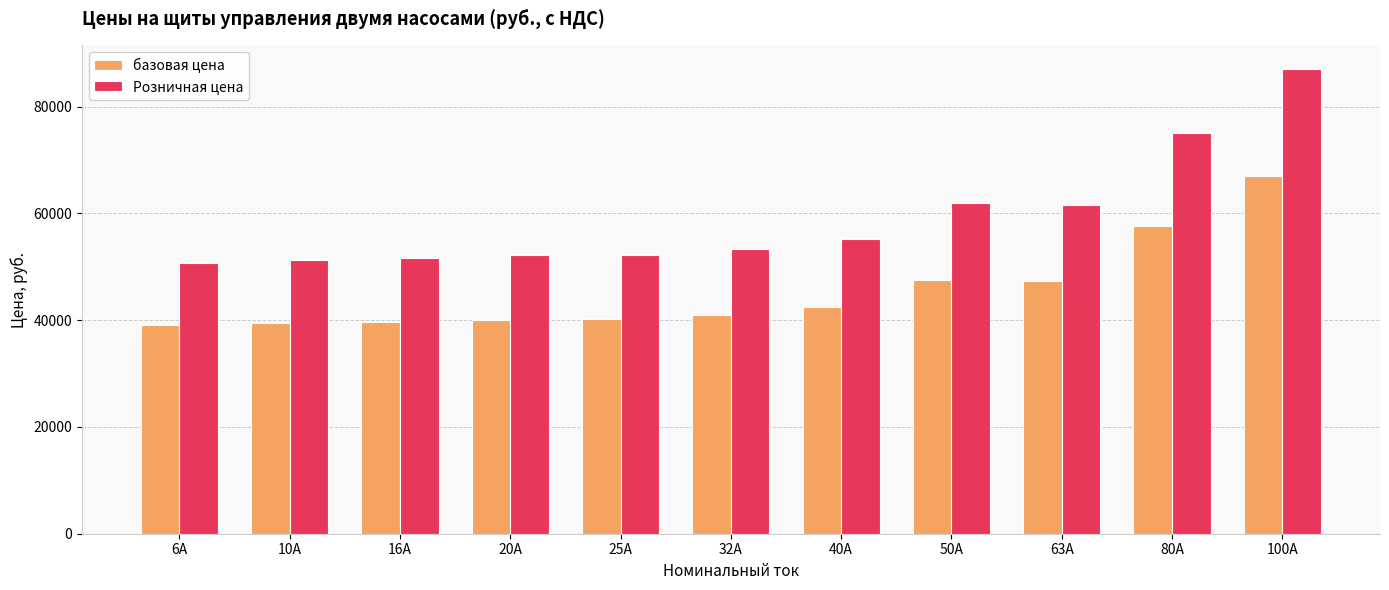

Which series has the largest total across all categories?

Розничная цена